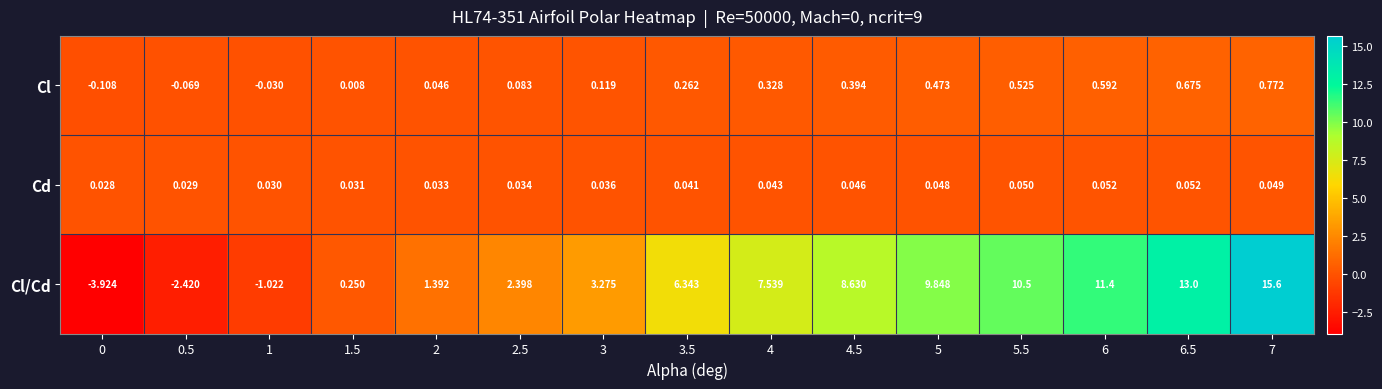

Which series has the largest range (max minus min)?

Cl/Cd